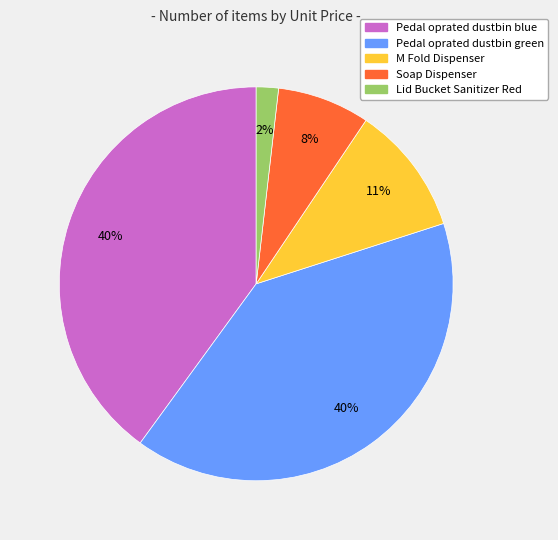

What is the smallest slice in the pie chart?

Lid Bucket Sanitizer Red